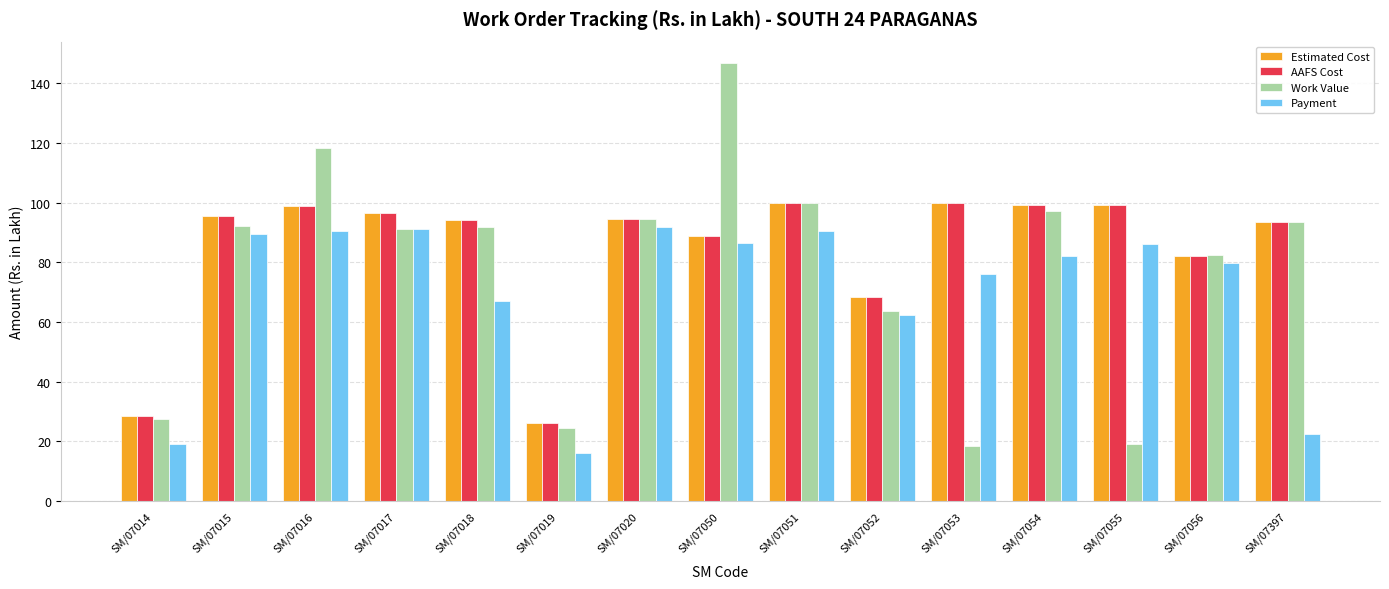

At which label is Payment closest to 53?

SM/07052